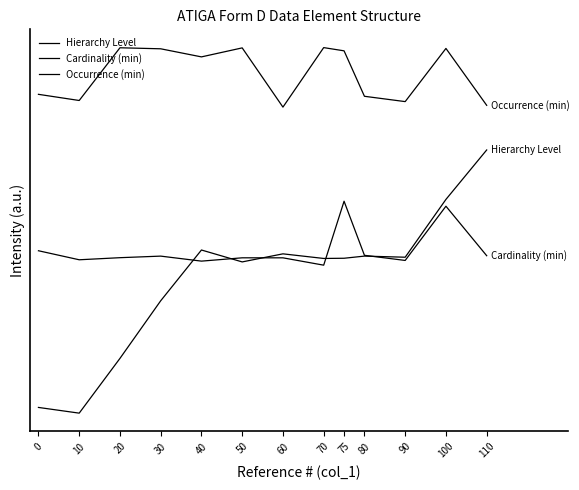

In Cardinality (min), how many points are lower than both neighbors (excluding endpoints)?

4